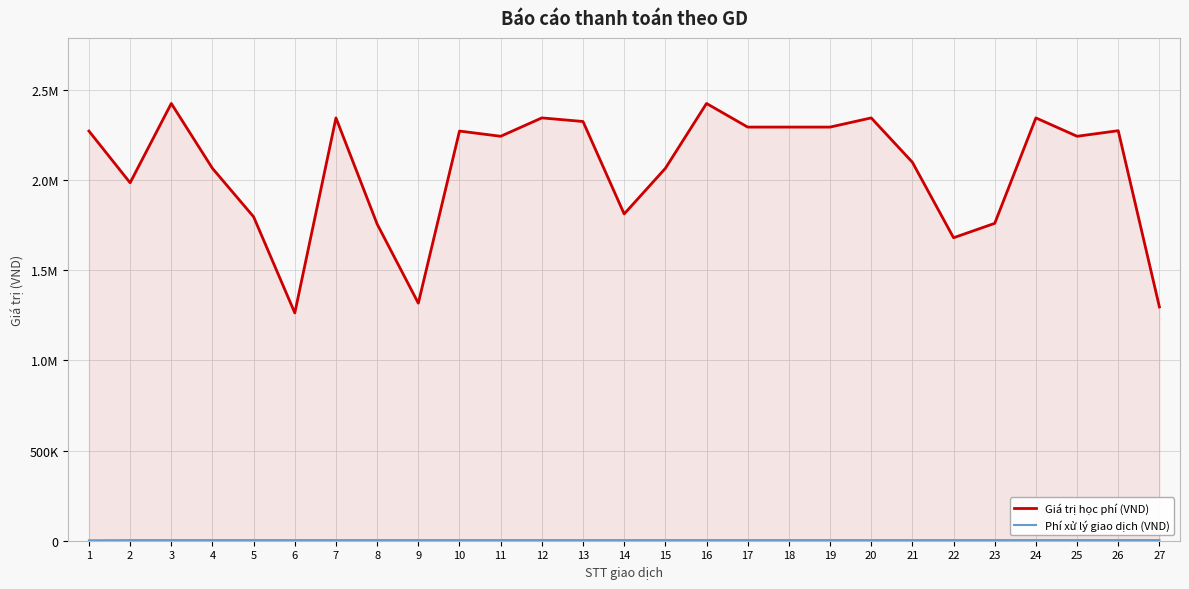

What is the sum of all Giá trị học phí (VND) values?

55662000